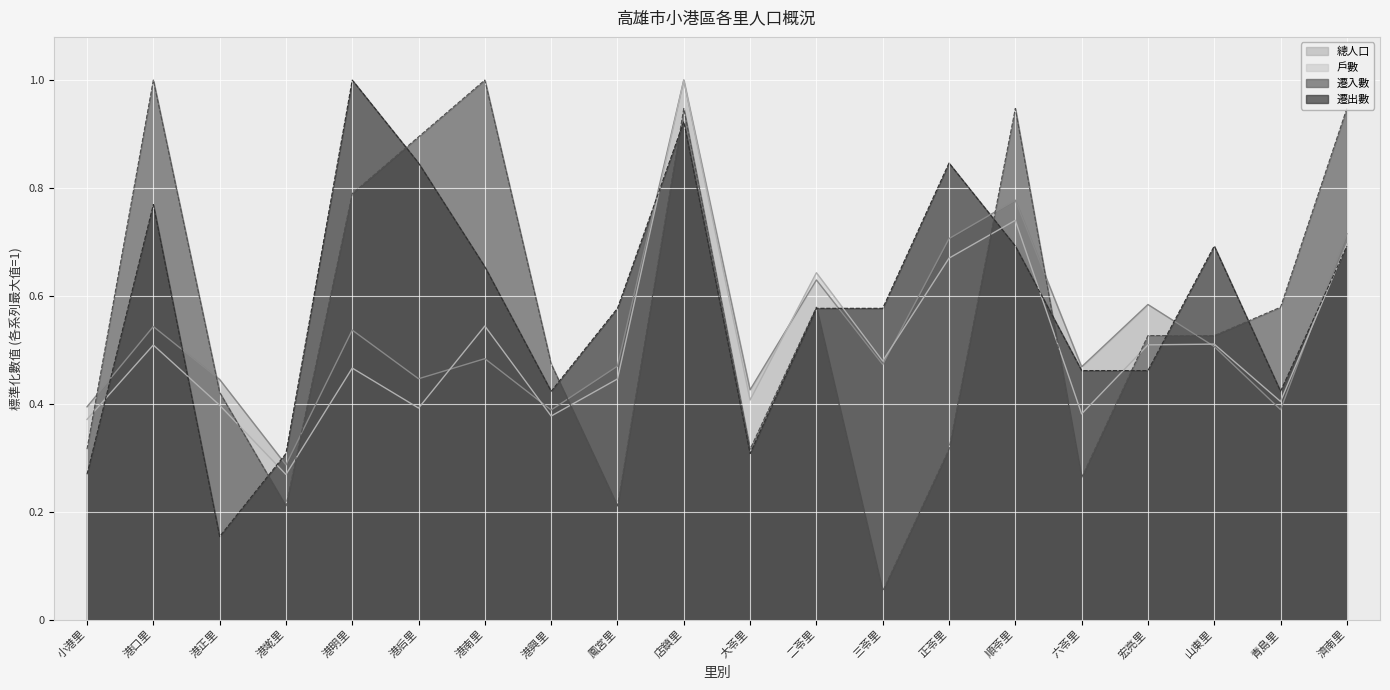

How many interior local valleys does the 遷出數 series have?

4